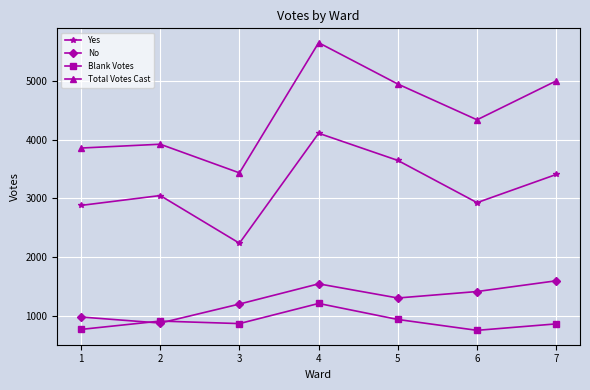

Rank the categories by Yes value from lowest to highest.

3, 1, 6, 2, 7, 5, 4